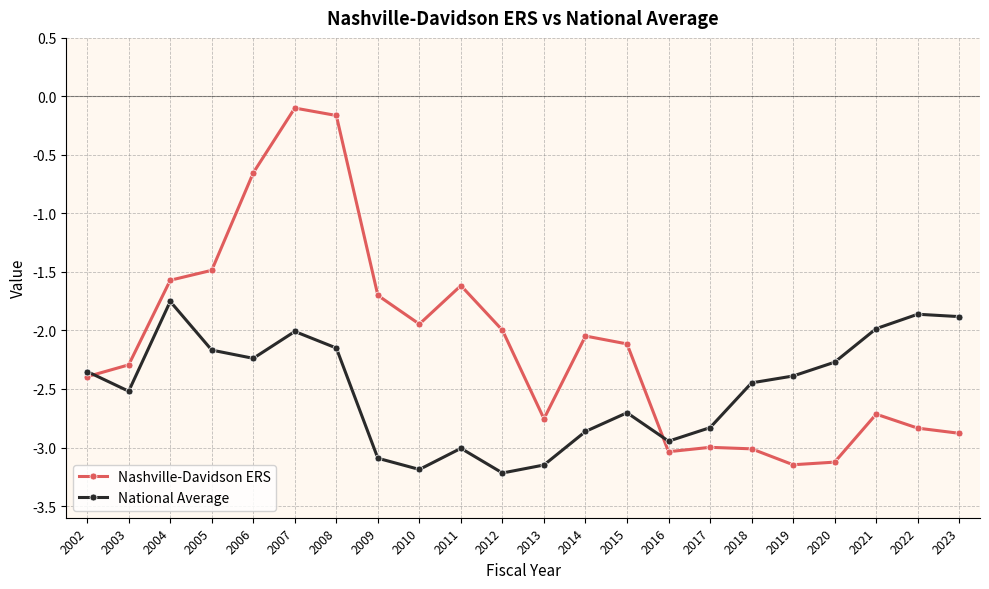

What is the difference between the highest and lowest values at 2006?

1.6